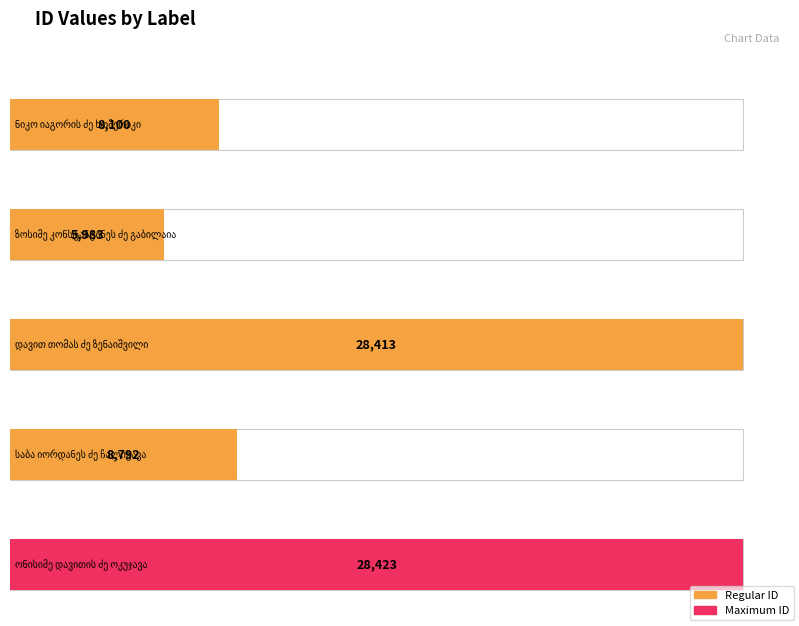

Reading left to right, list all the values displayed in this chart.

8100	5983	28413	8792	28423